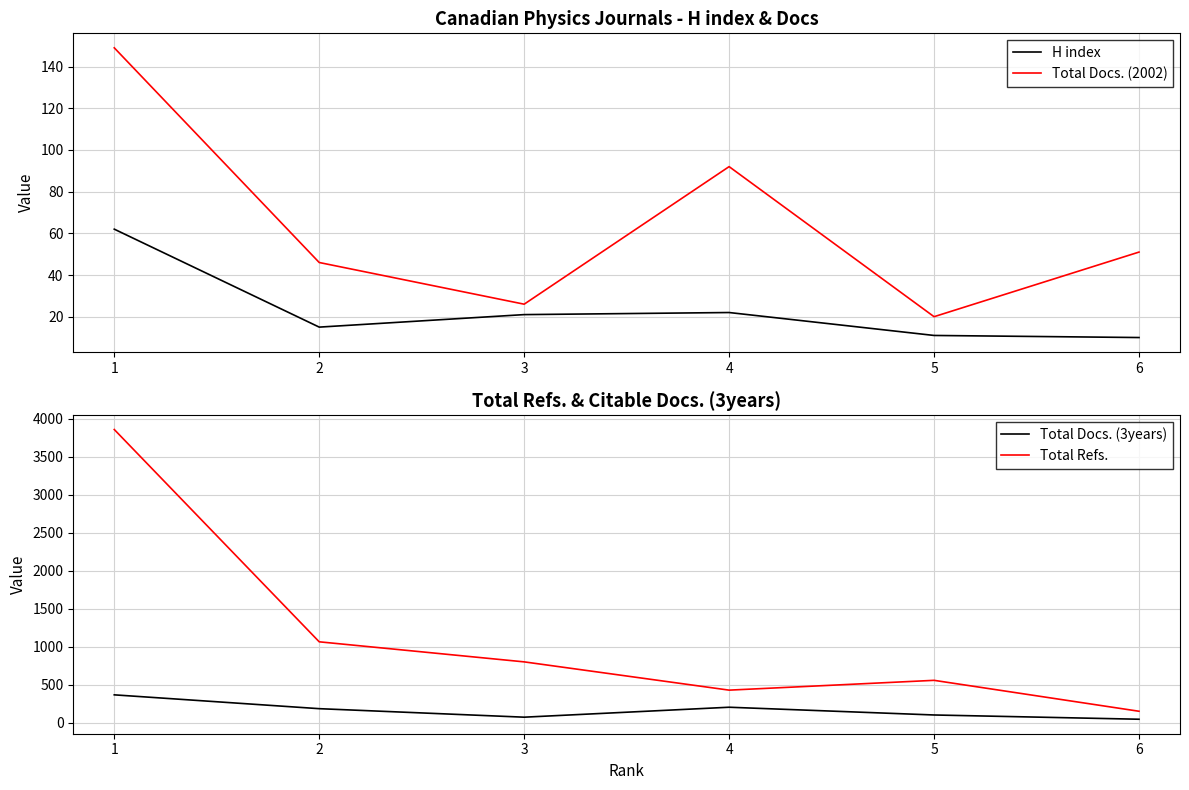

Where is the first local minimum for Total Docs. (2002)?

3